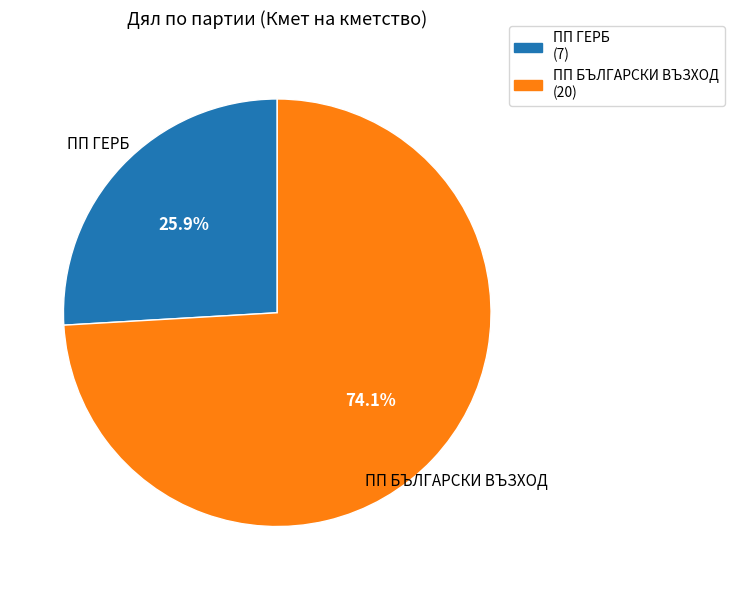

To the nearest percent, what is the difference between the largest and smallest slice percentages?

48%